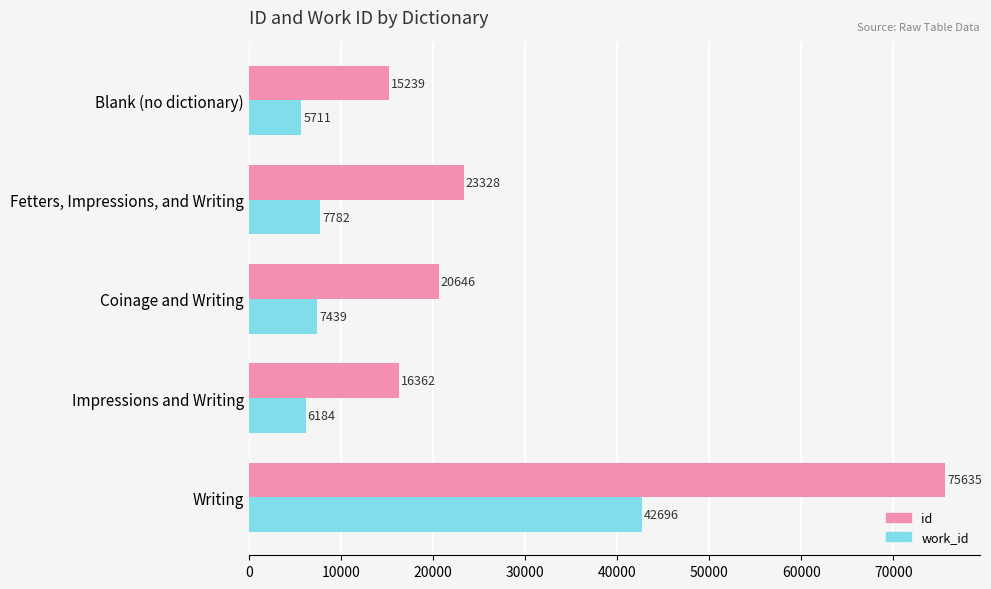

At which category does the chart reach its minimum across all series?

Blank (no dictionary)